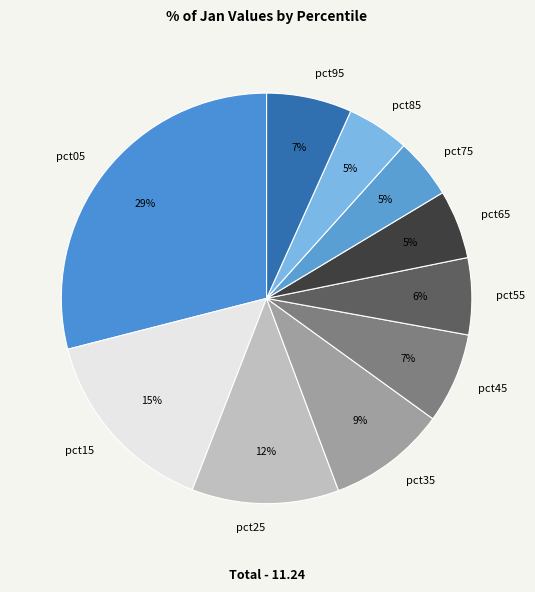

Is the sum of pct35 and pct55 greater than half?

No